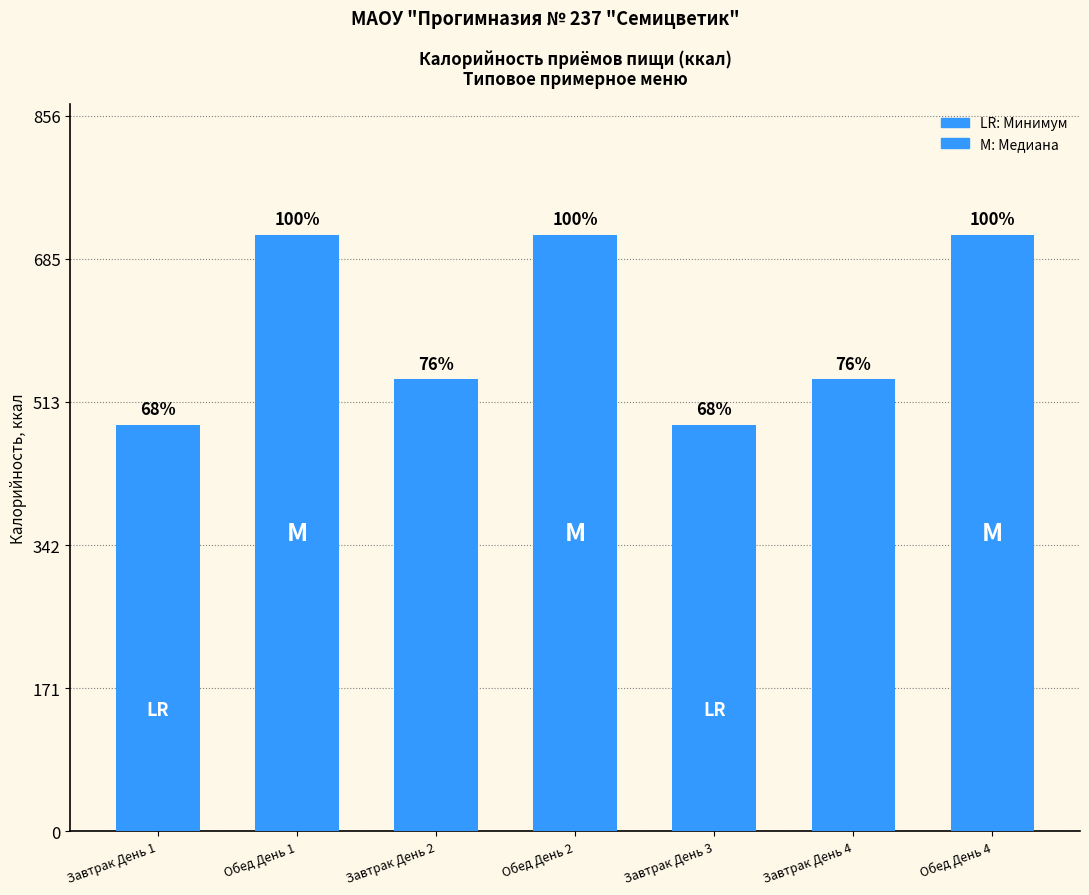

Approximately how many times larger is the value at Обед День 1 compared to Завтрак День 2?

1.3